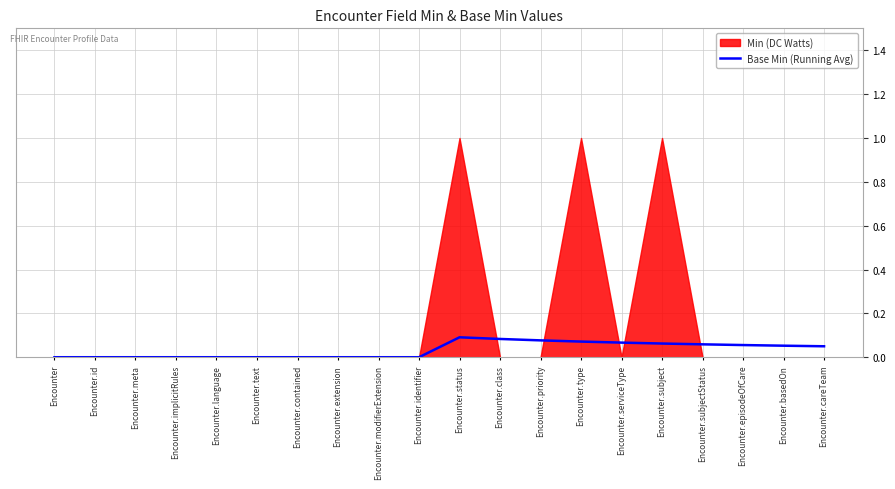

What position from the left is Encounter.extension?

8